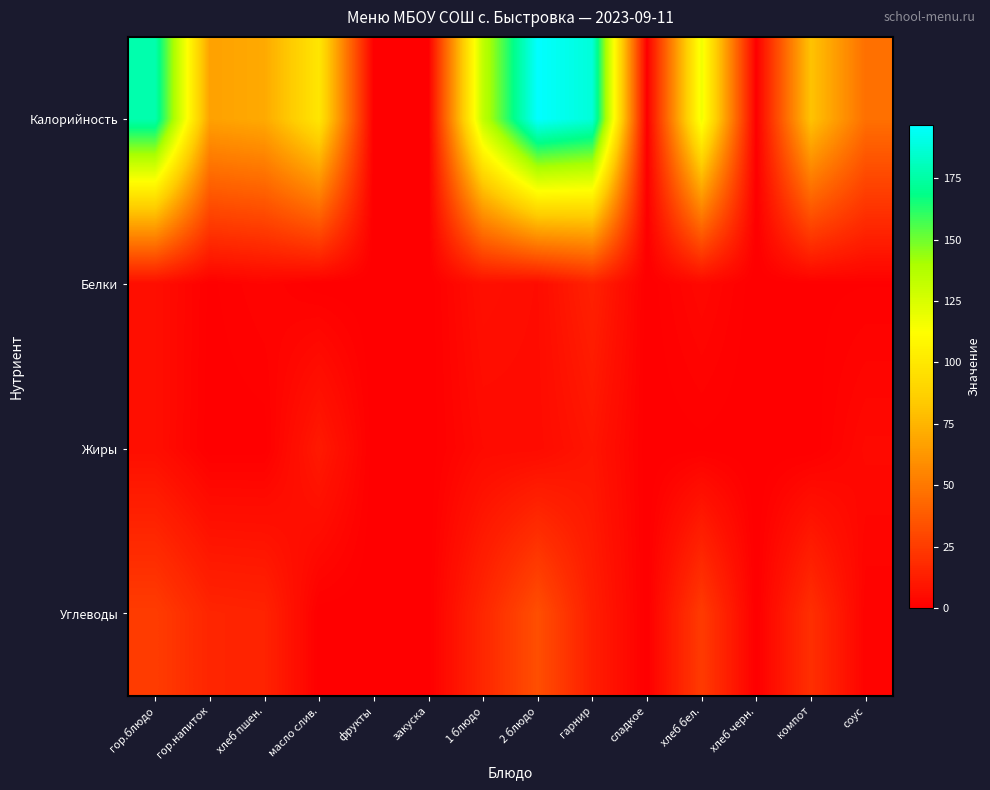

List the series in order of their peak value, lowest first.

Жиры, Белки, Углеводы, Калорийность